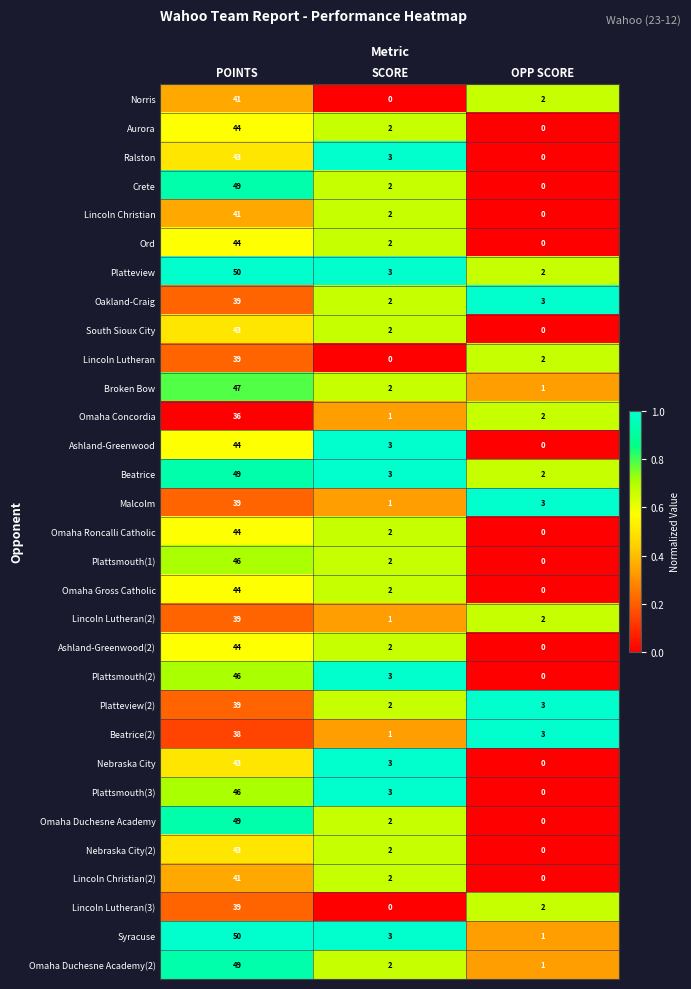

Which series has the largest total across all categories?

Platteview